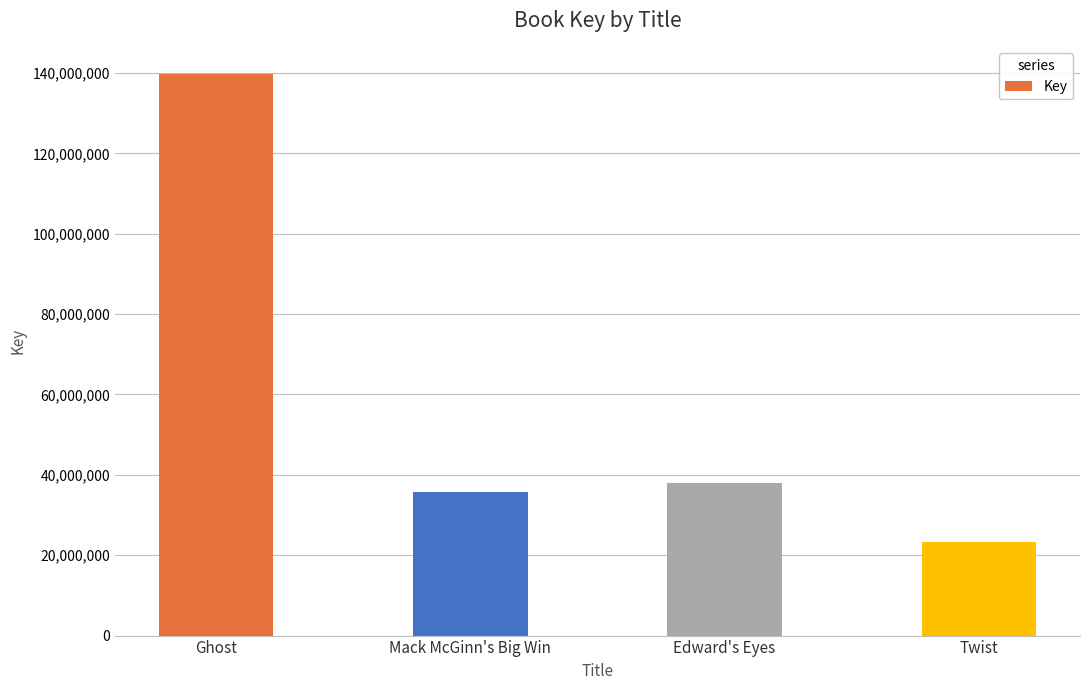

Does the chart contain any negative values?

No